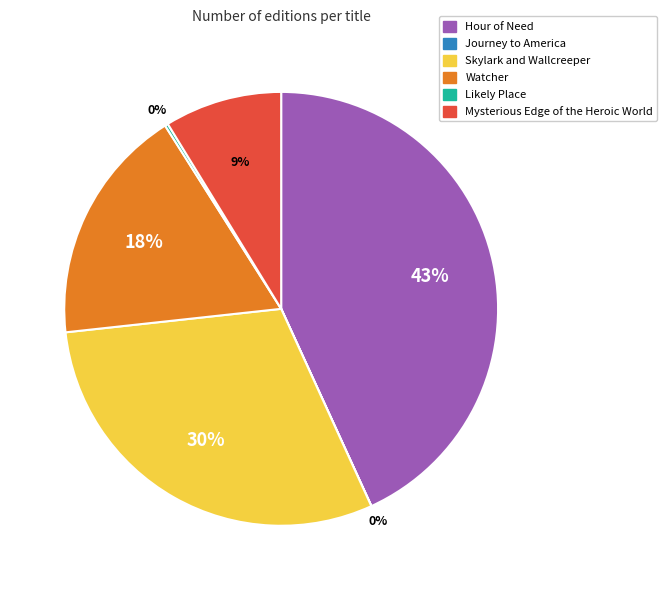

Is it true that Watcher is 18% of the pie?

True